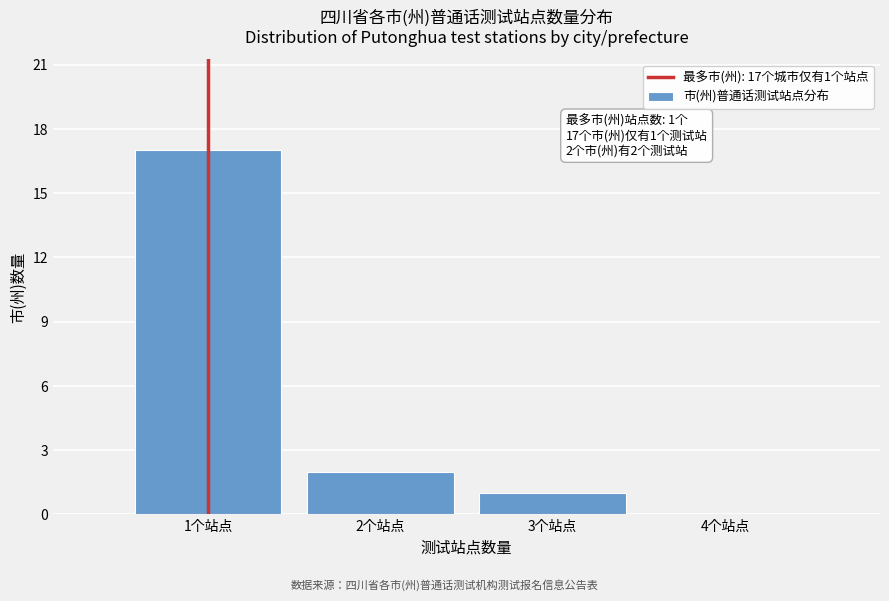

Reading left to right, transcribe all the data shown in this chart.

1个站点=17	2个站点=2	3个站点=1	4个站点=0